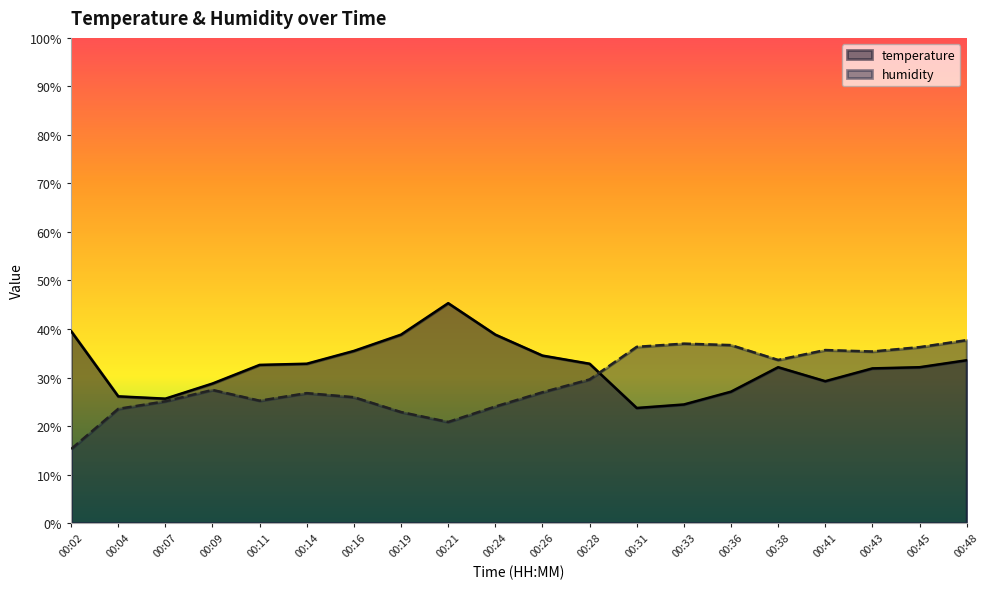

Reading right to left, transcribe all the data shown in this chart.

temperature: 33.6	32.1	31.9	29.2	32.1	27.1	24.4	23.7	32.8	34.5	38.8	45.3	38.8	35.5	32.8	32.6	28.8	25.6	26.1	39.6
humidity: 37.7	36.3	35.4	35.7	33.6	36.7	37.0	36.3	29.6	27.0	24.0	20.8	22.9	25.9	26.8	25.2	27.4	25.1	23.5	15.3